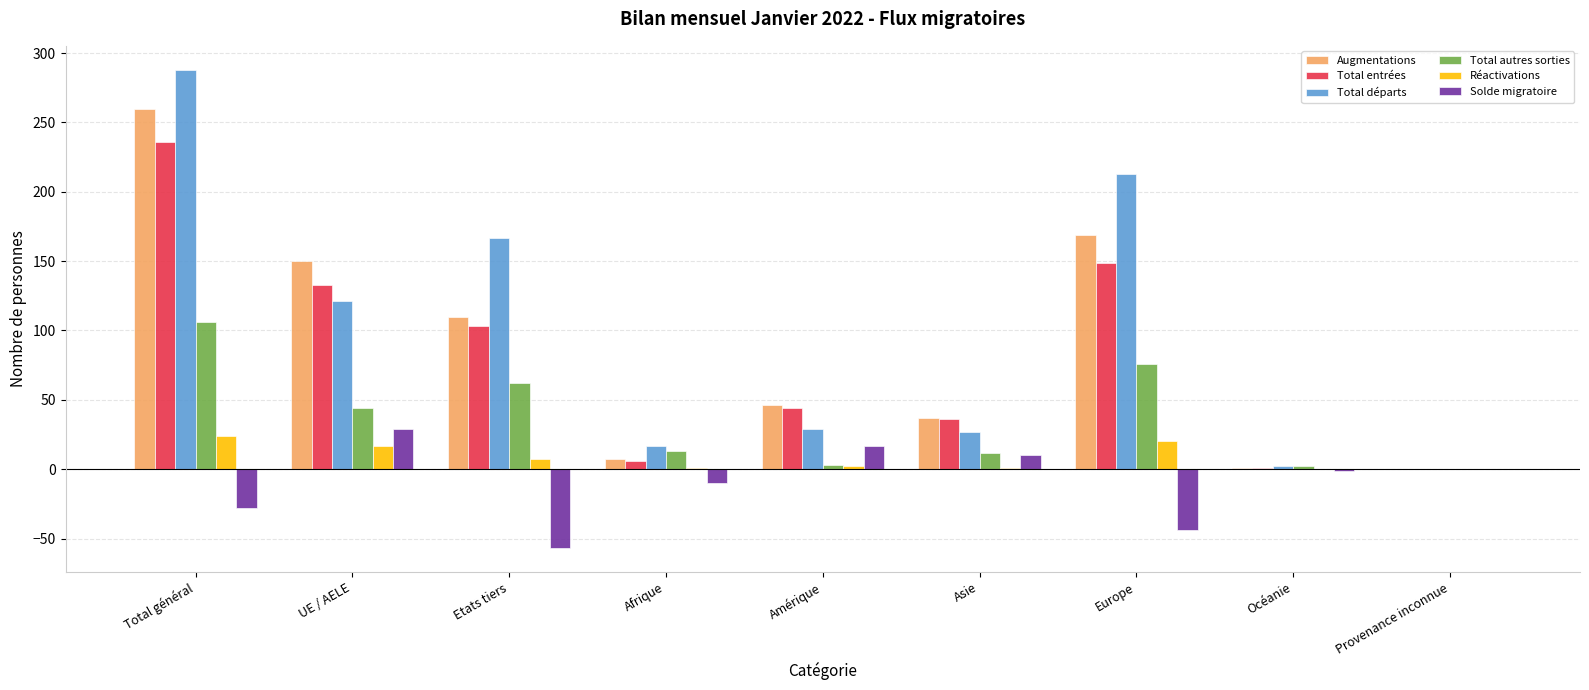

Between Amérique and Provenance inconnue, which series saw the biggest shift?

Augmentations